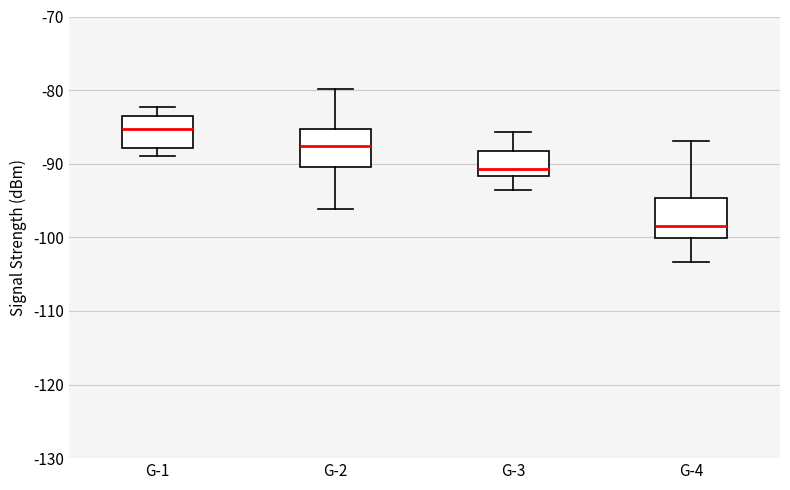

Reading left to right, transcribe this box plot: for each box, give where its median line is, the range the box spans, and where its two whiskers end, as read against the y-axis. The values are not printed on the chart, so give them approximately, as read against the axis.

G-1: median -85, box -88 to -83, whiskers -89 to -82
G-2: median -88, box -90 to -85, whiskers -96 to -80
G-3: median -91, box -92 to -88, whiskers -94 to -86
G-4: median -98, box -100 to -95, whiskers -103 to -87